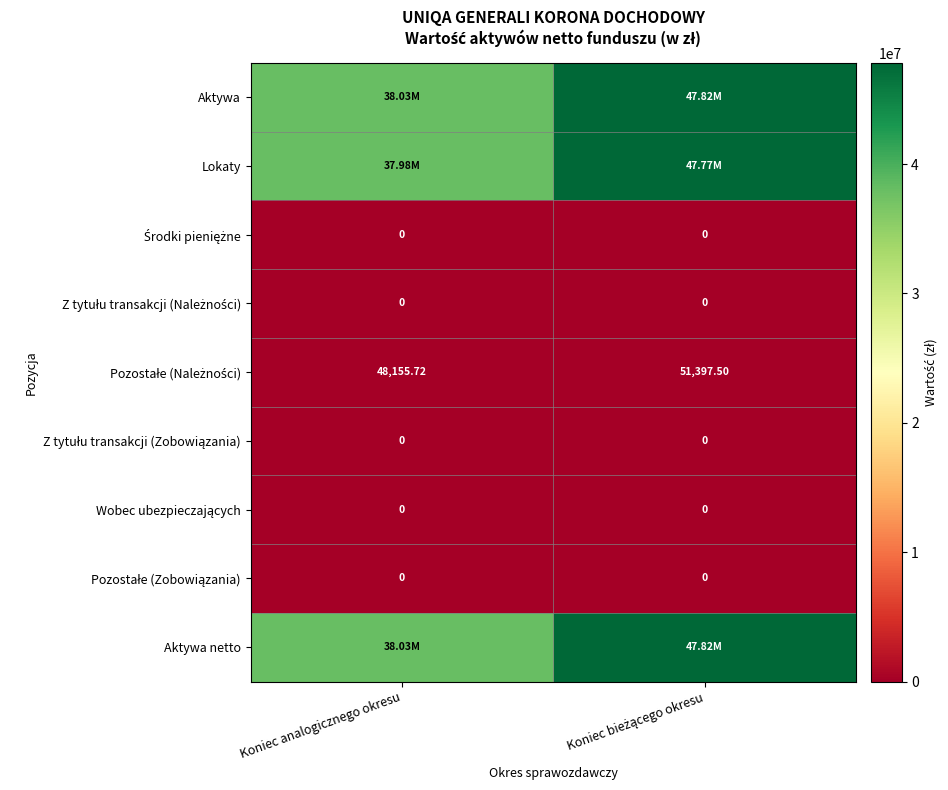

Is the value of Aktywa at Koniec bieżącego okresu greater than the value of Środki pieniężne at Koniec analogicznego okresu?

Yes